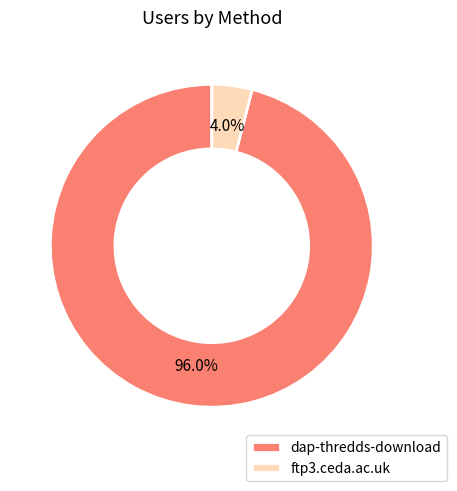

Is there any slice that represents more than half of the pie?

Yes